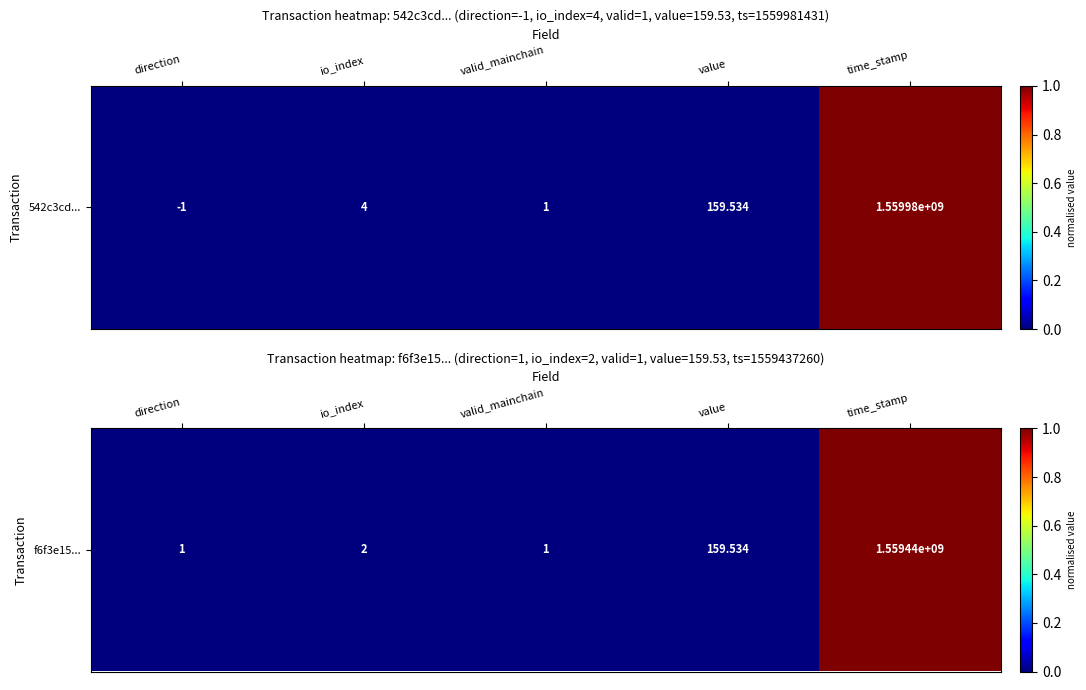

Rank the categories by value from highest to lowest.

time_stamp, value, io_index, direction, valid_mainchain